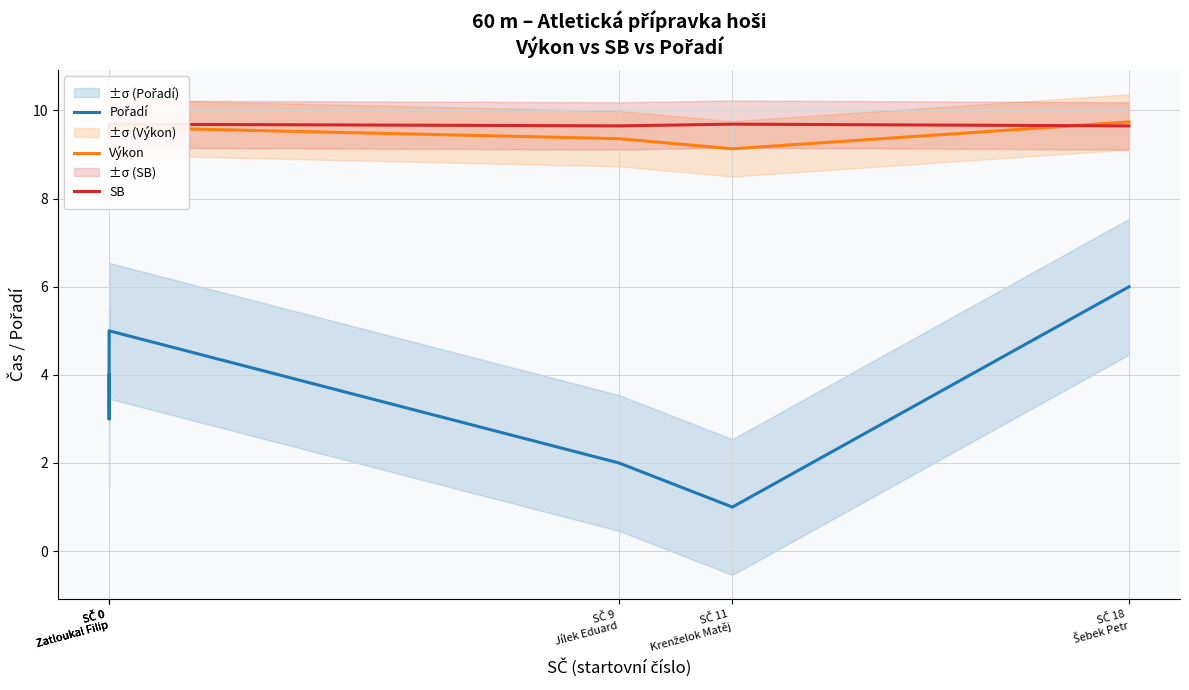

Between SČ 0
Zatloukal Filip and SČ 9
Jílek Eduard, which series saw the biggest shift?

Pořadí